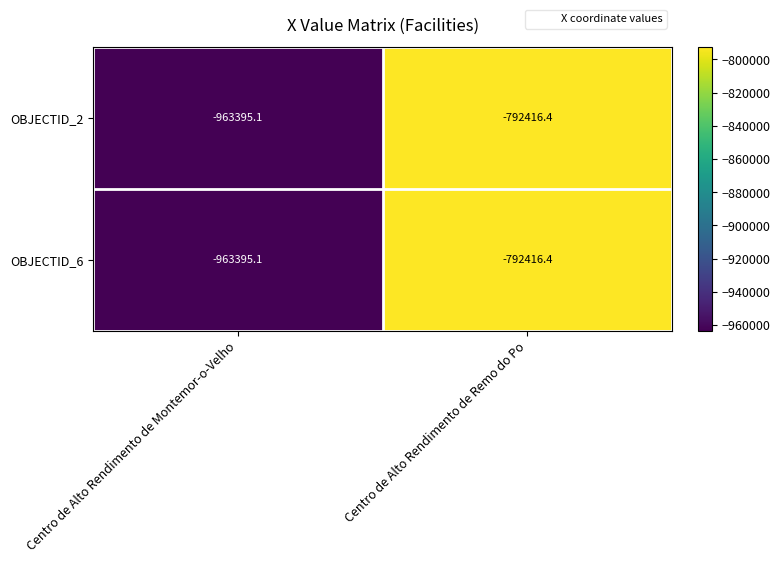

What is the minimum value shown in the chart?

-963395.1